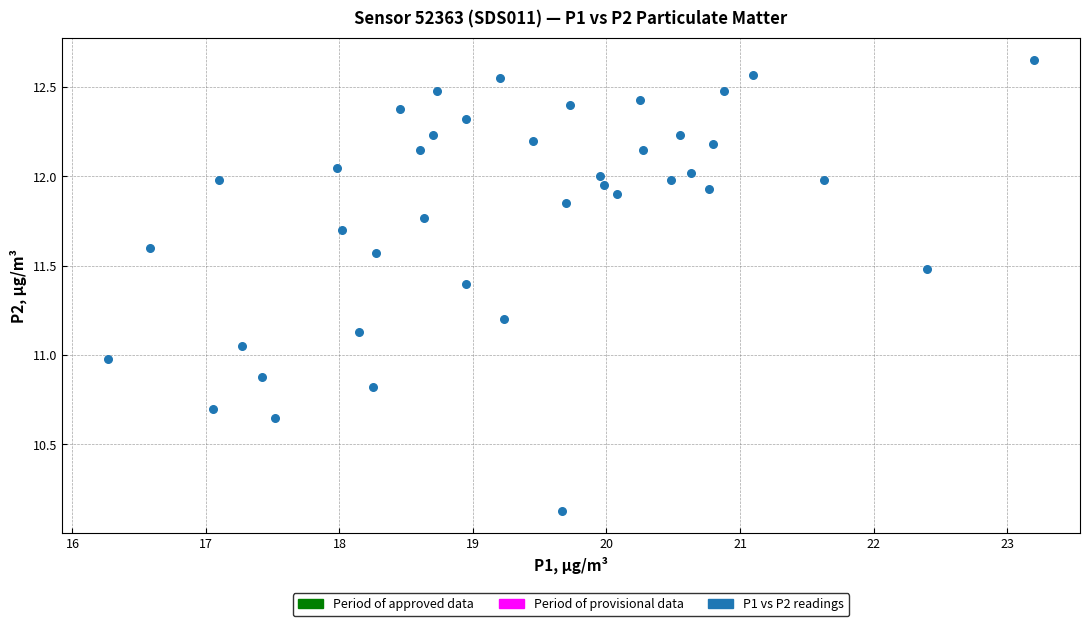

What is the range of X values (max minus min)?

6.9